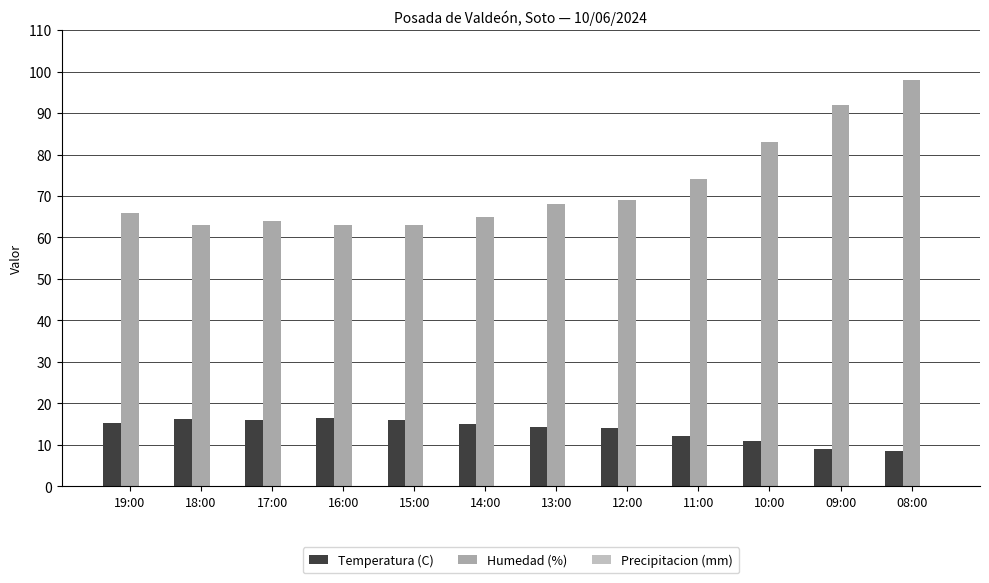

What is the approximate value of Temperatura (C) at 08:00?

8.4